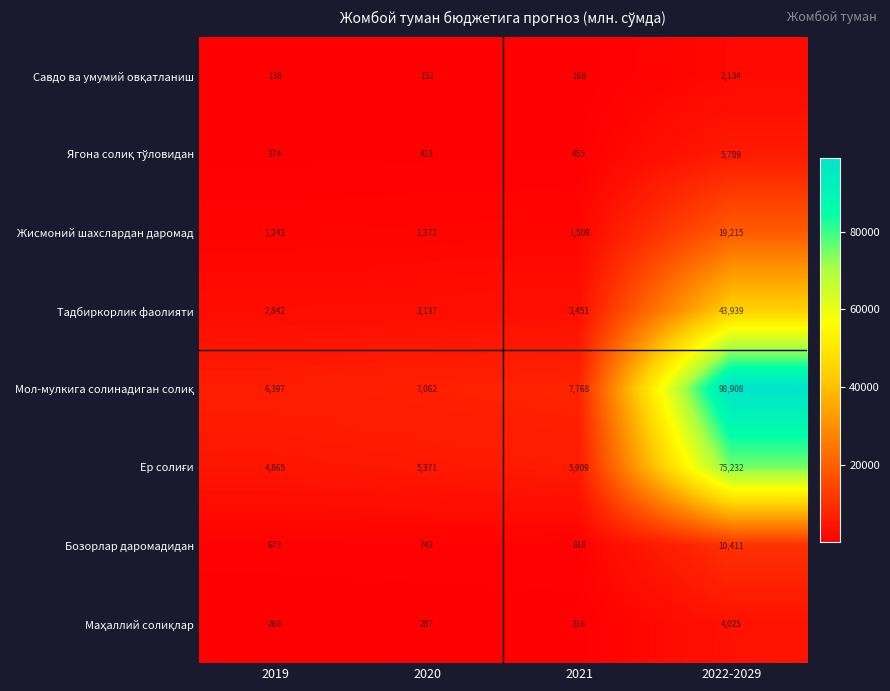

The value of Жисмоний шахслардан даромад at 2022-2029 is 19215. True or false?

True